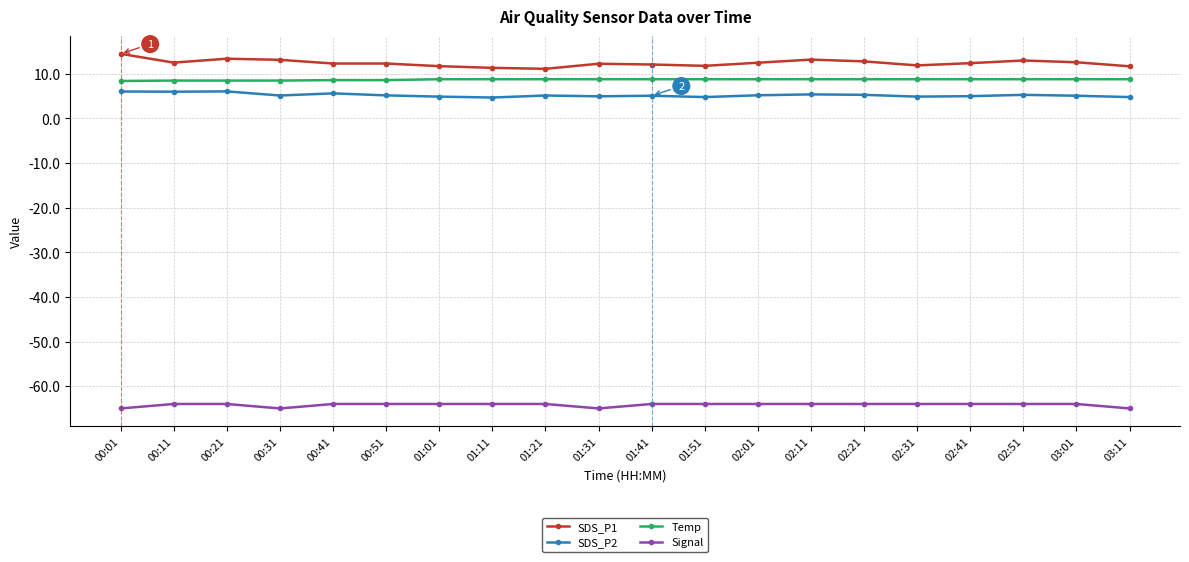

Which series has the widest spread of values?

SDS_P1